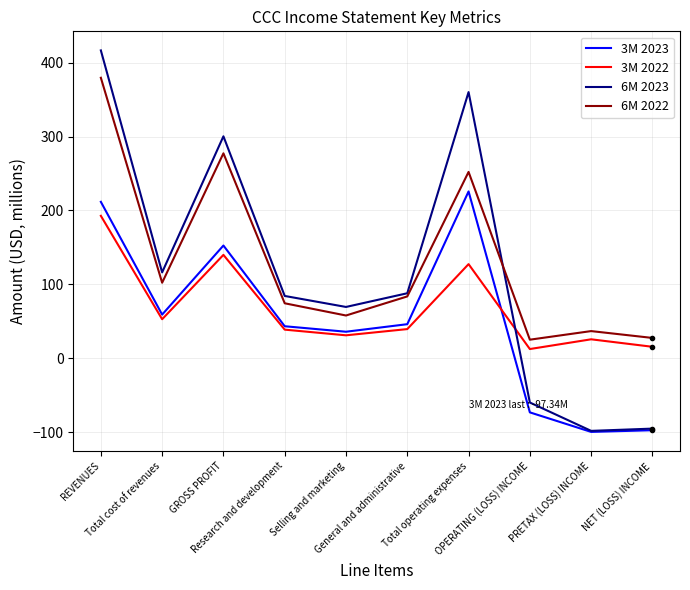

Where does the 6M 2022 series first go above 83?

REVENUES